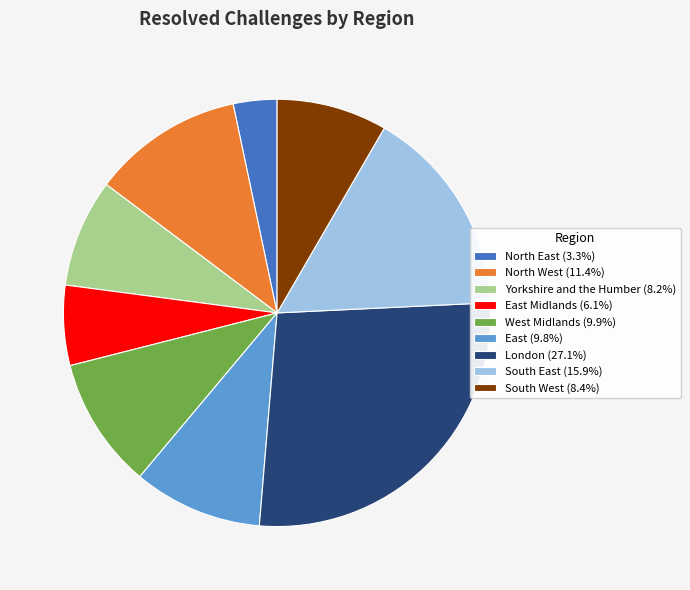

Is there any slice that represents more than half of the pie?

No